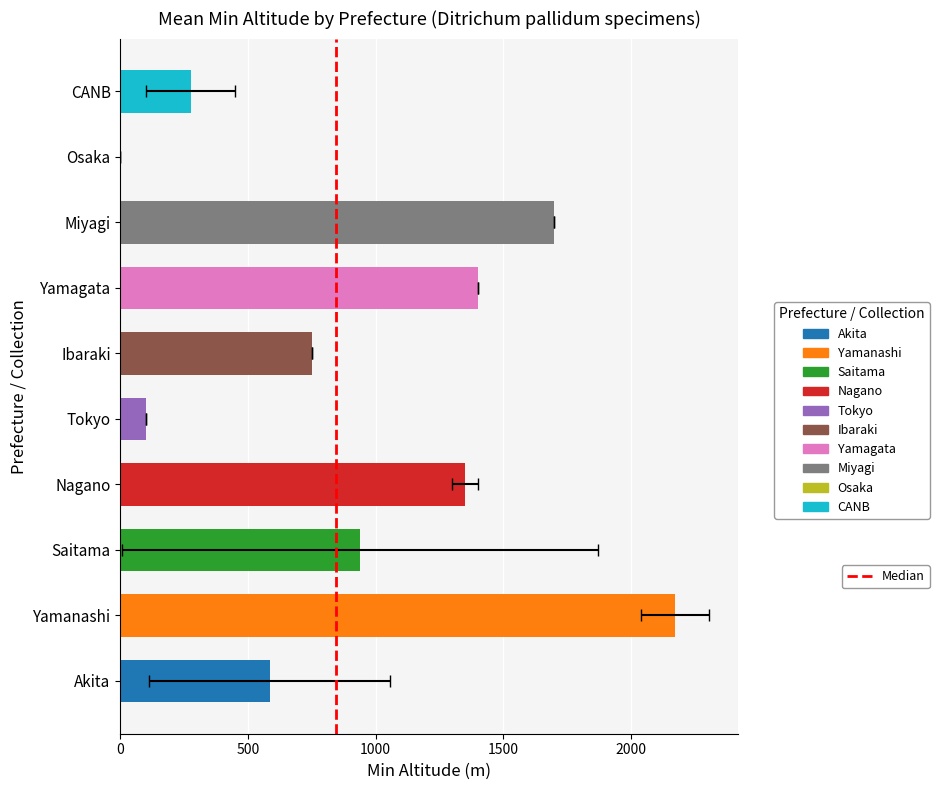

What is the value of the 2nd bar from the left?

1